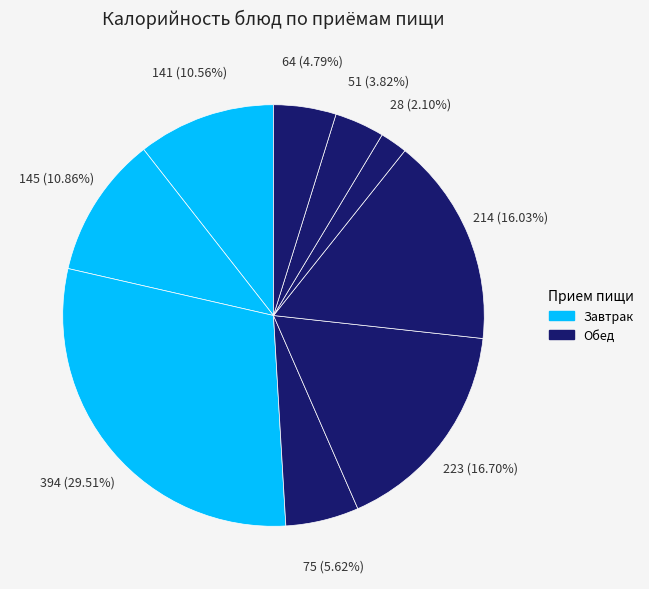

Count the number of slices in the pie.

9